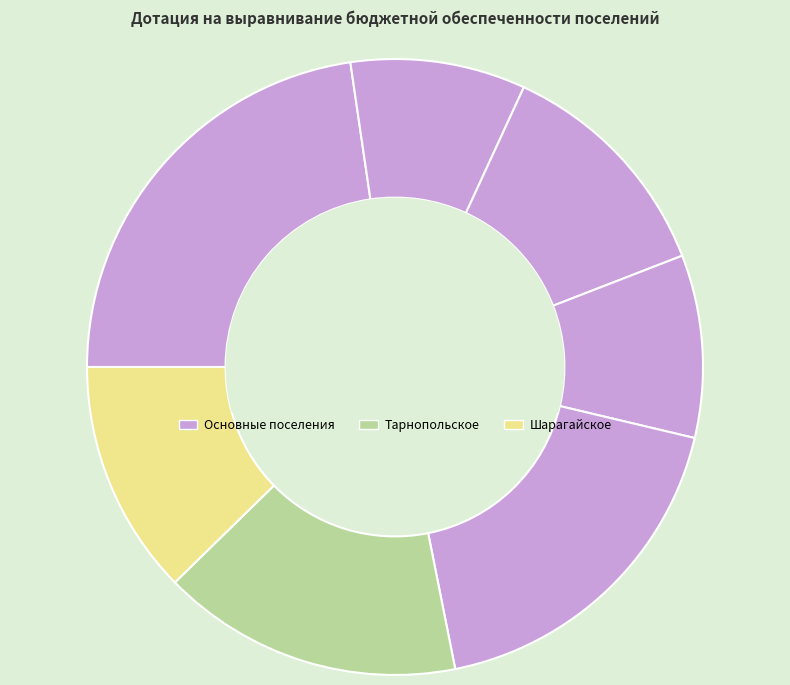

Is there any slice that represents more than half of the pie?

No